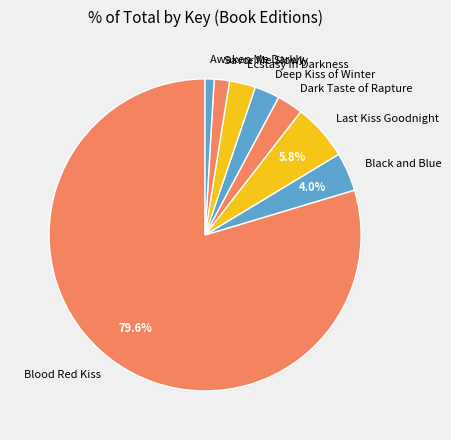

Combined, do Black and Blue and Blood Red Kiss account for over 50%?

Yes